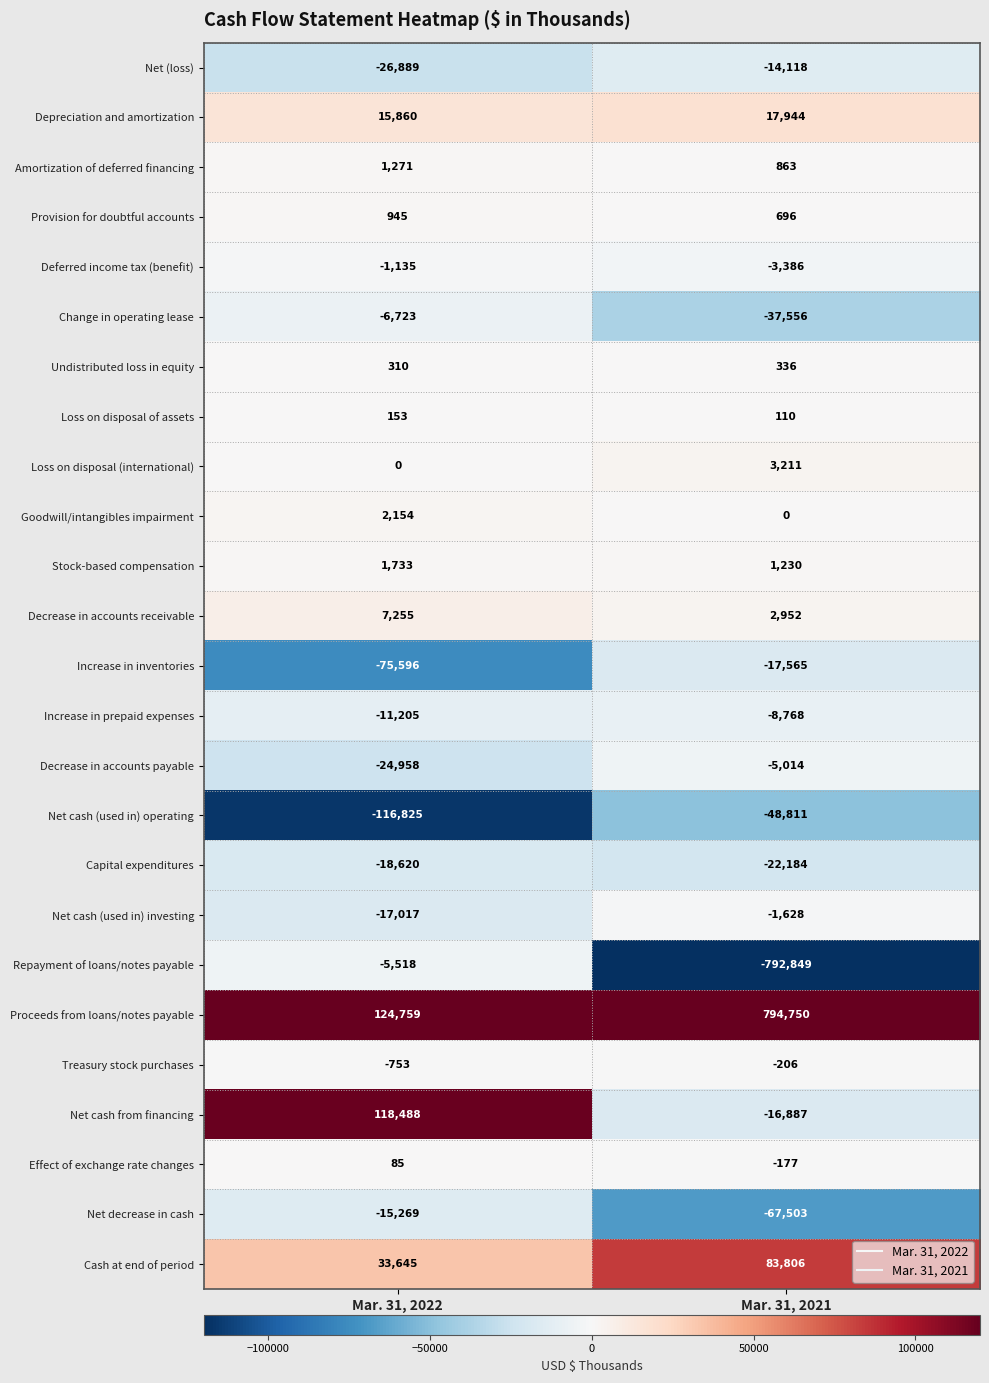

What is the average value of the Loss on disposal (international) series?

1606